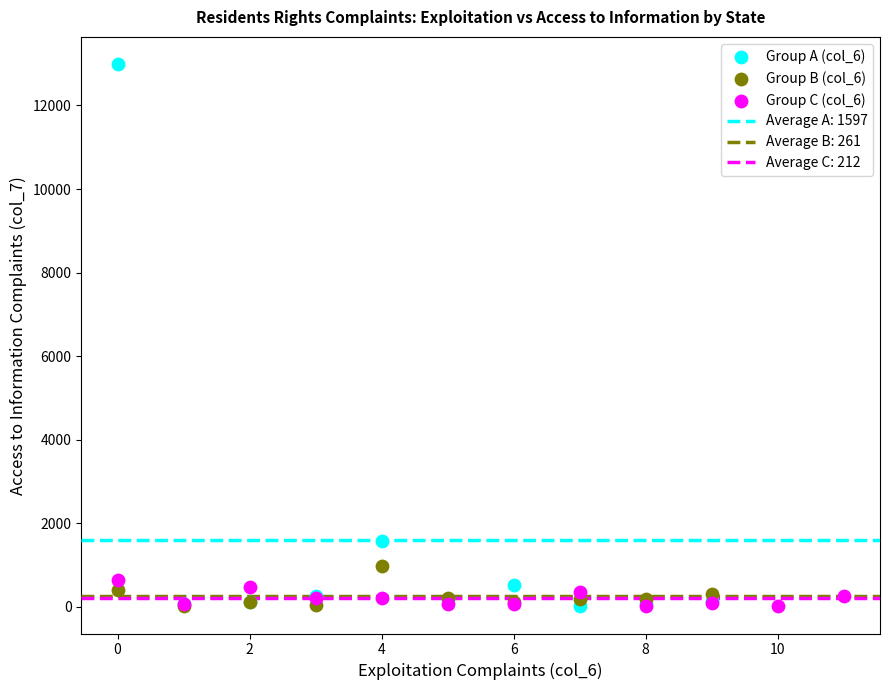

Which series has the widest spread of Y values?

Group A (col_6)